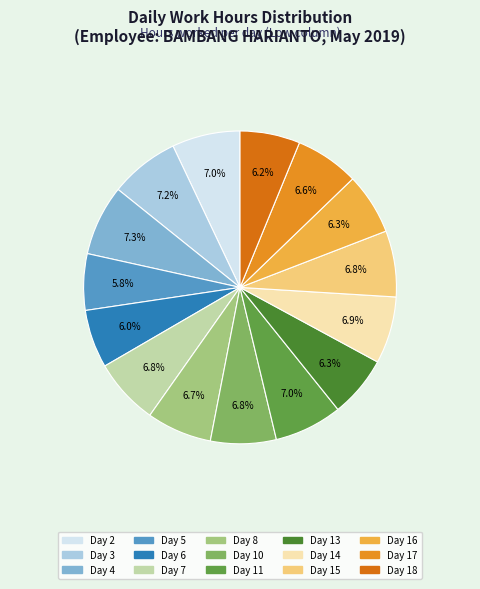

How many slices are in this pie chart?

15